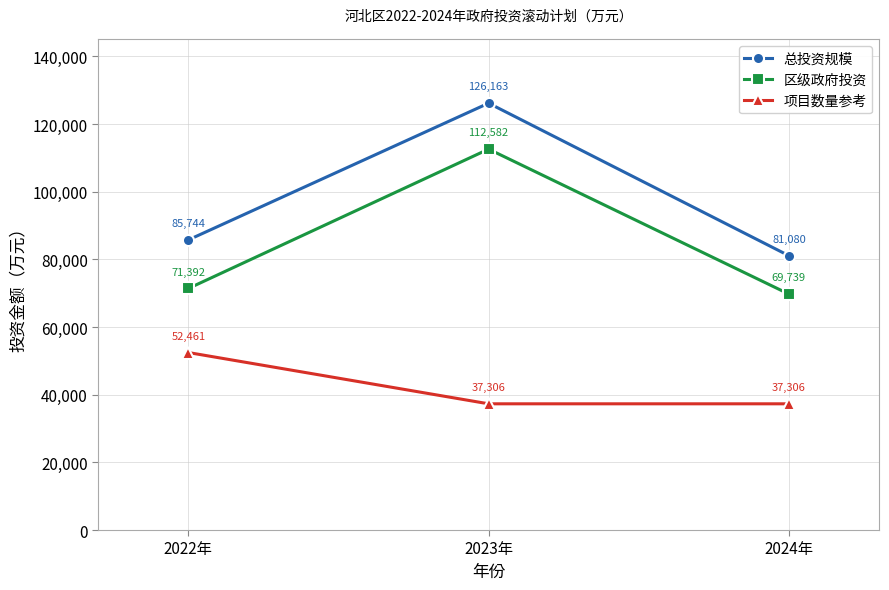

Which series has the largest total across all categories?

总投资规模